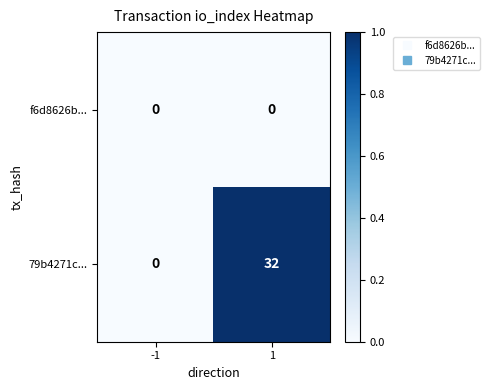

Count the number of categories in the chart.

2